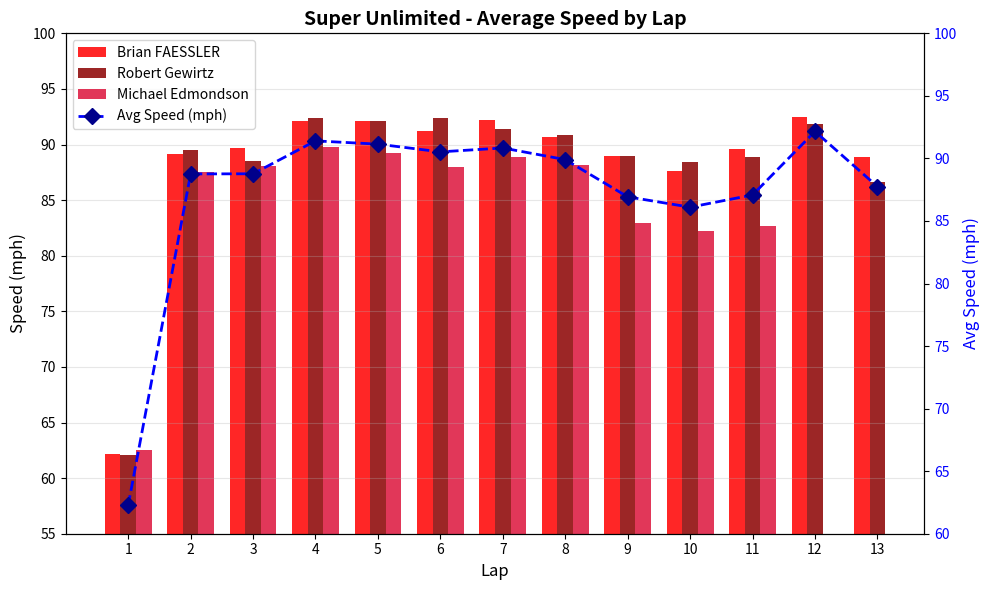

What are all the series names shown in the legend?

Brian FAESSLER, Robert Gewirtz, Michael Edmondson, Avg Speed (mph)